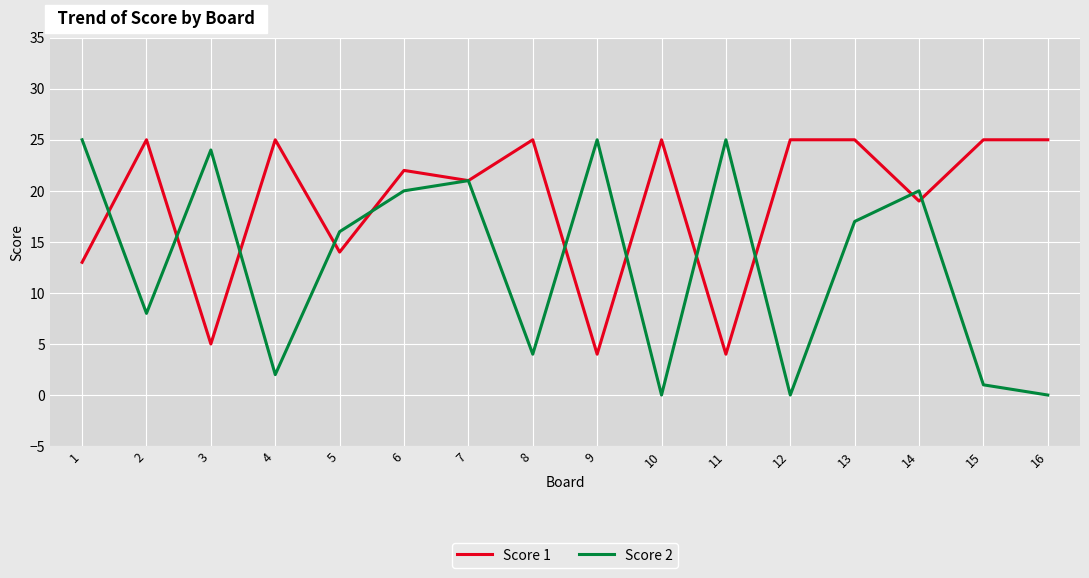

Rank the series at 5 from highest to lowest value.

Score 2, Score 1